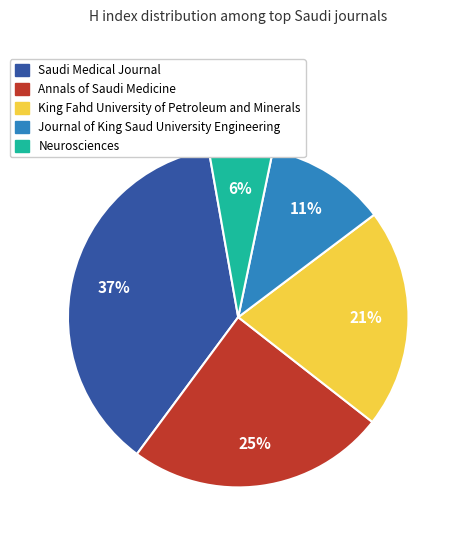

What is the largest slice in the pie chart?

Saudi Medical Journal